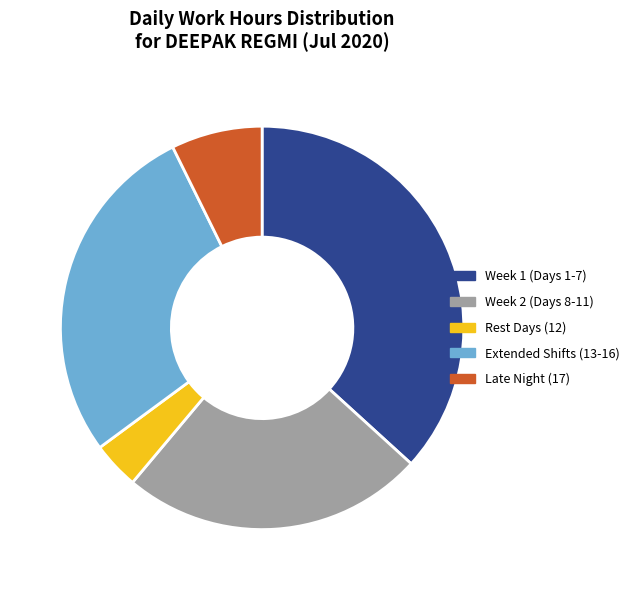

How many segments does this pie chart have?

5